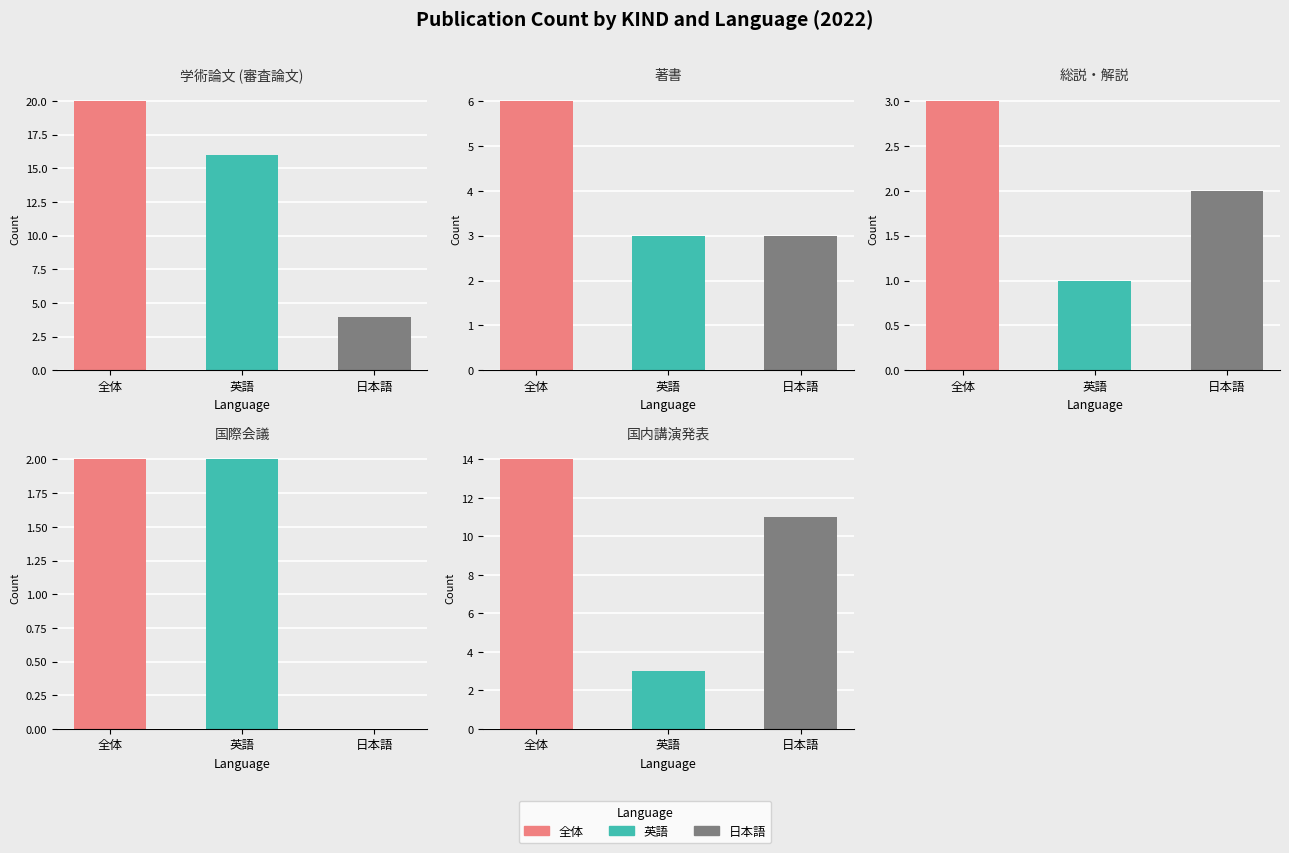

True or false: 英語 has a value of 3 at 国際会議.

False